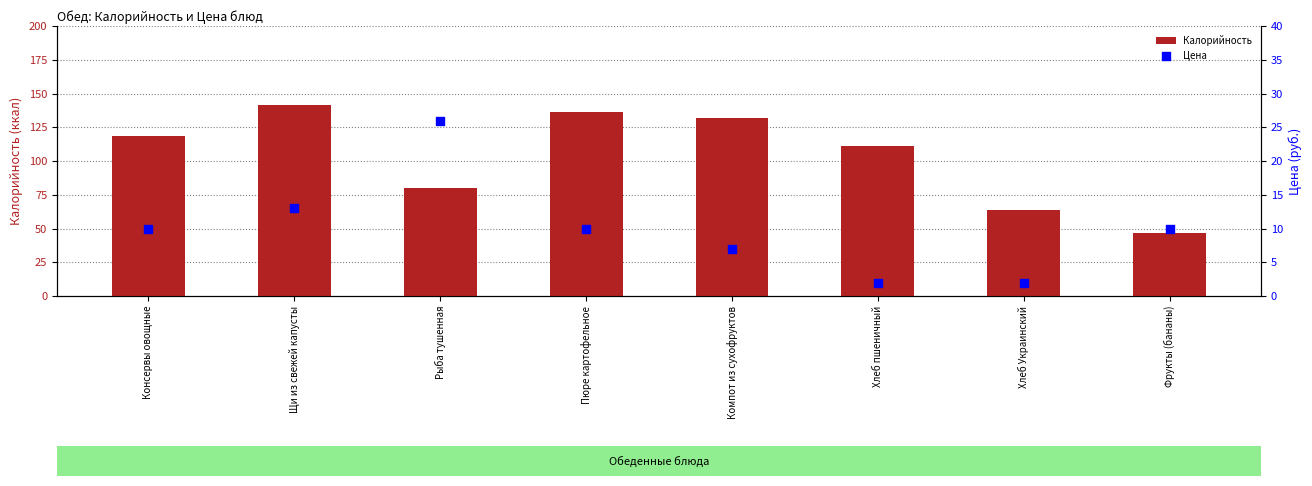

At how many categories does at least one series exceed 3?

8